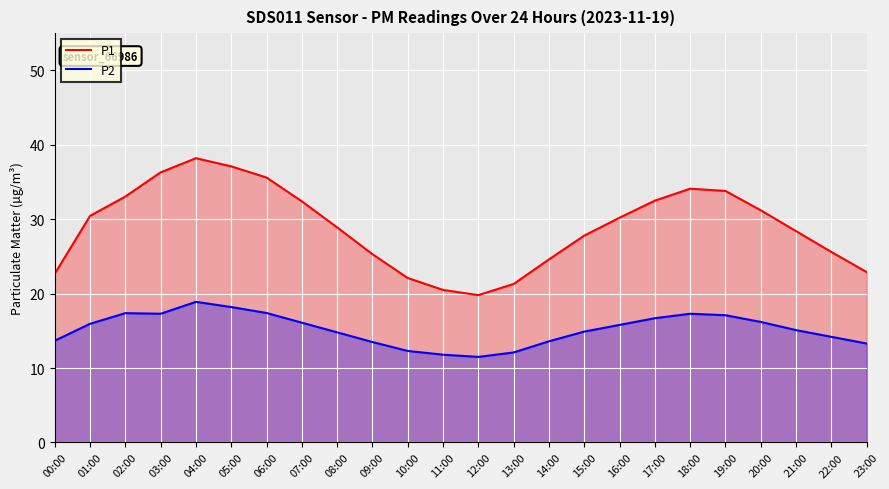

True or false: P2 has more than 2 interior local peaks.

True